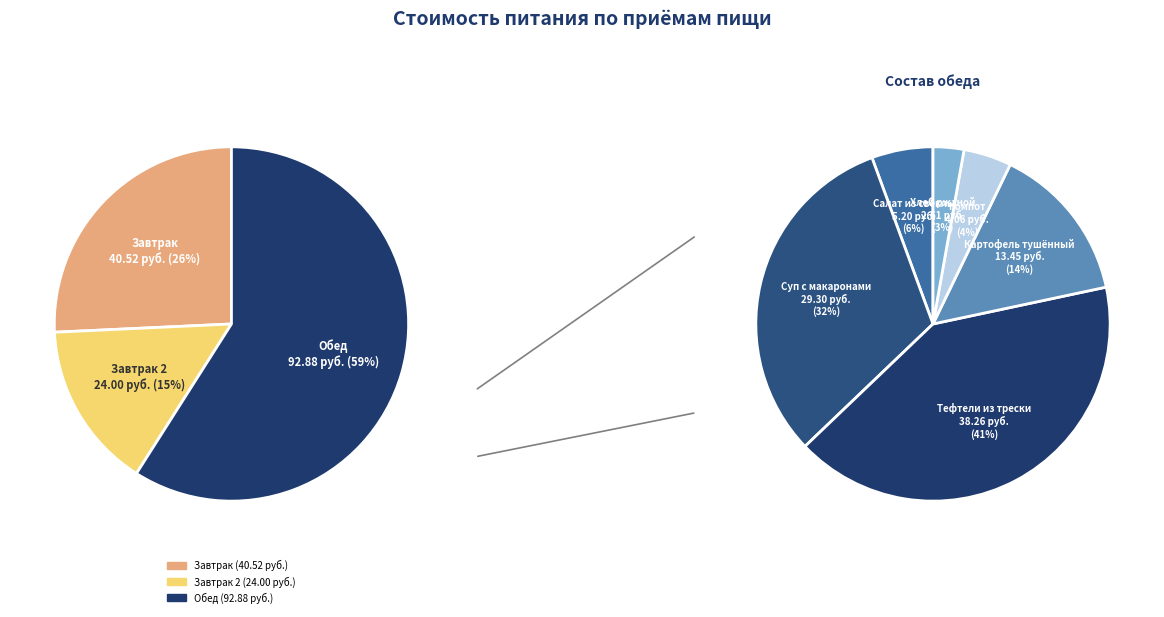

Combined, do Картофель и овощи тушенные and Компот из сухих фруктов account for over 50%?

No